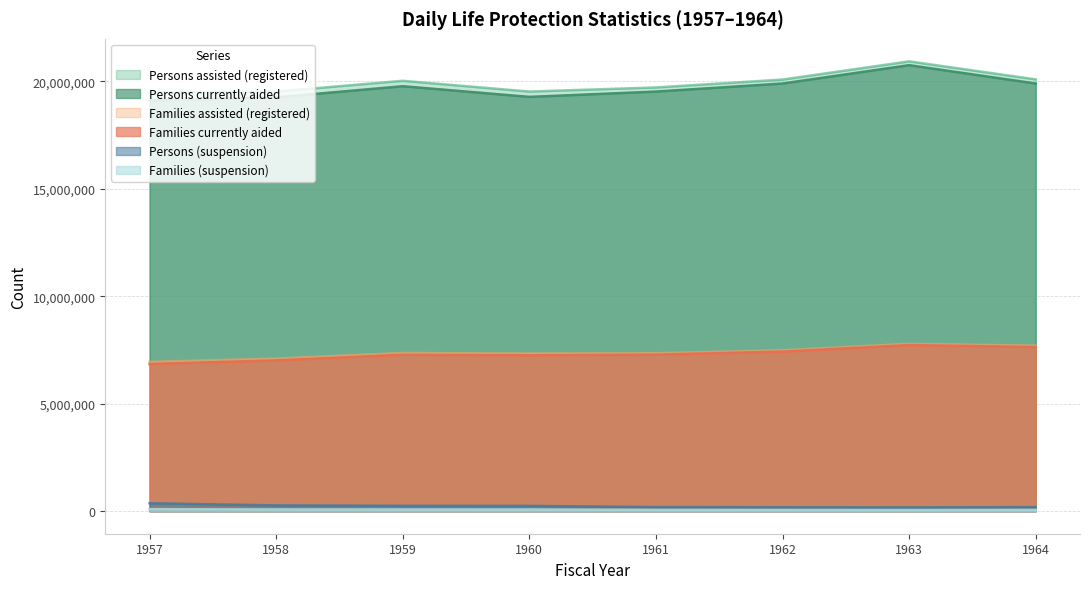

What value does the Persons assisted (registered) series have at 1959?

20030160